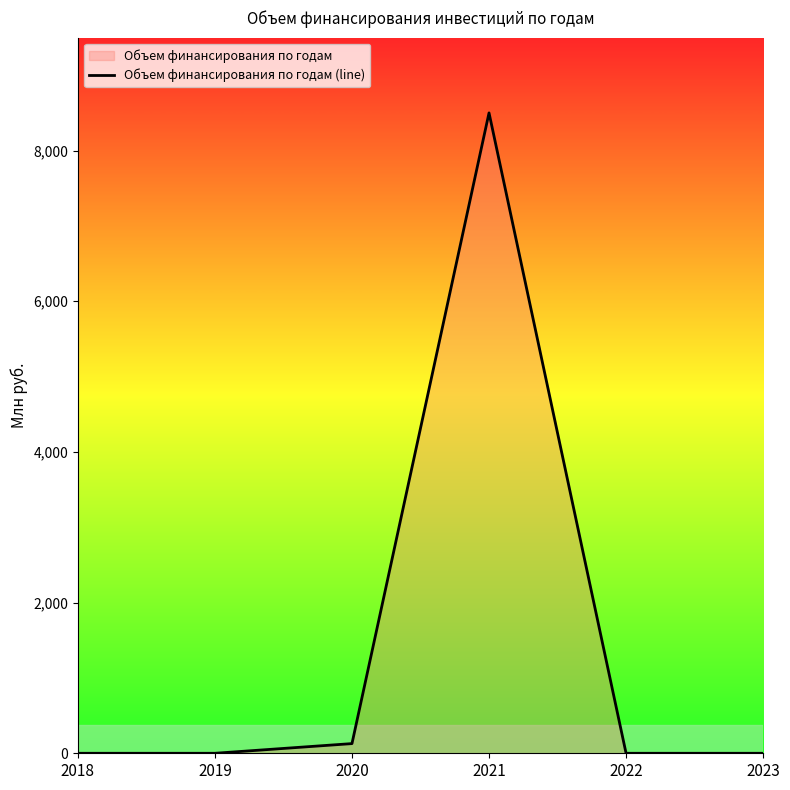

What is the average value?

1438.2